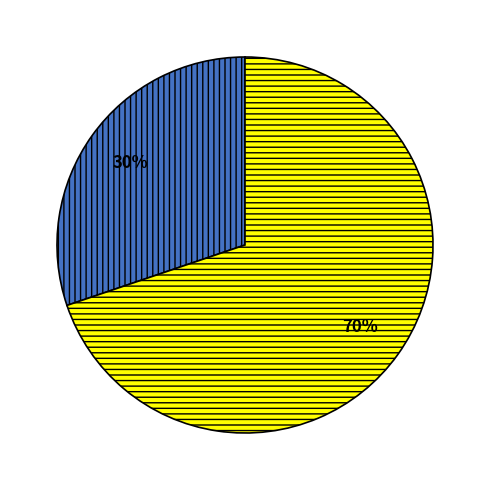

Is there any slice that represents more than half of the pie?

Yes